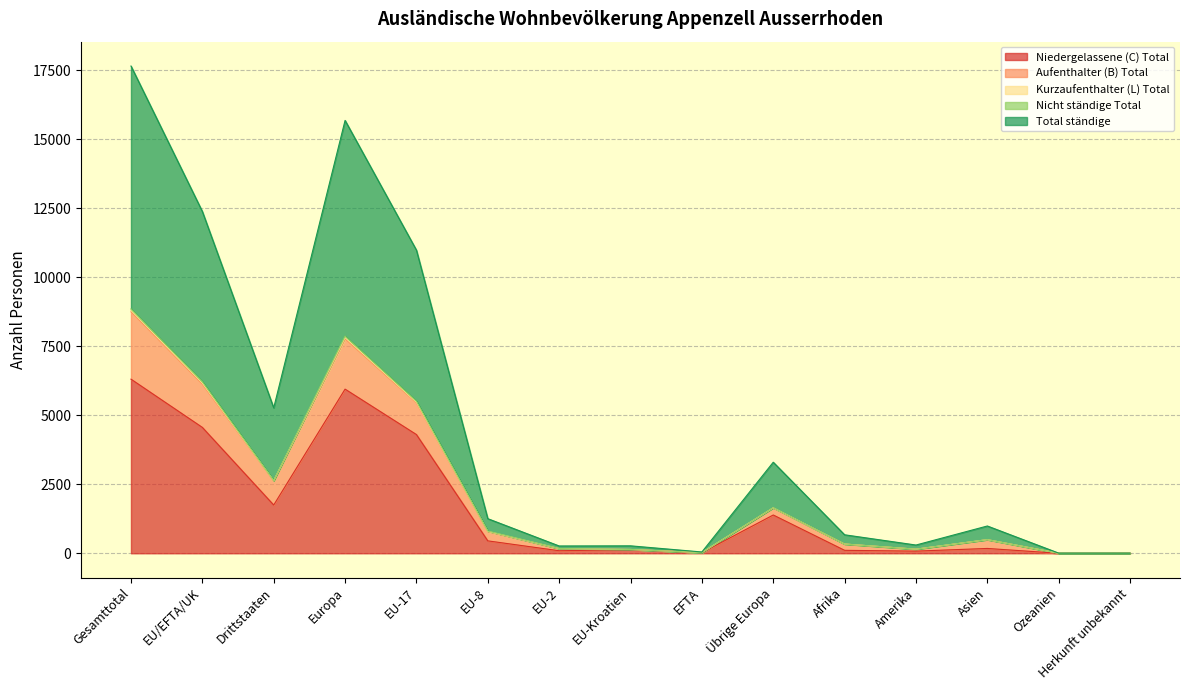

True or false: Niedergelassene (C) Total has more than 0 points higher than both neighbors.

True